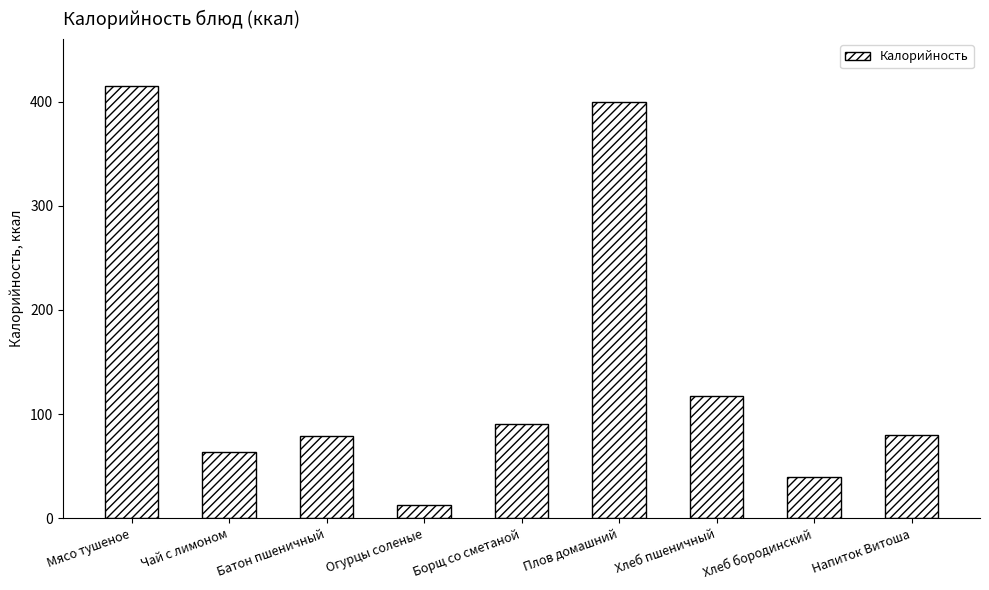

What is the approximate value at Огурцы соленые?

13.2